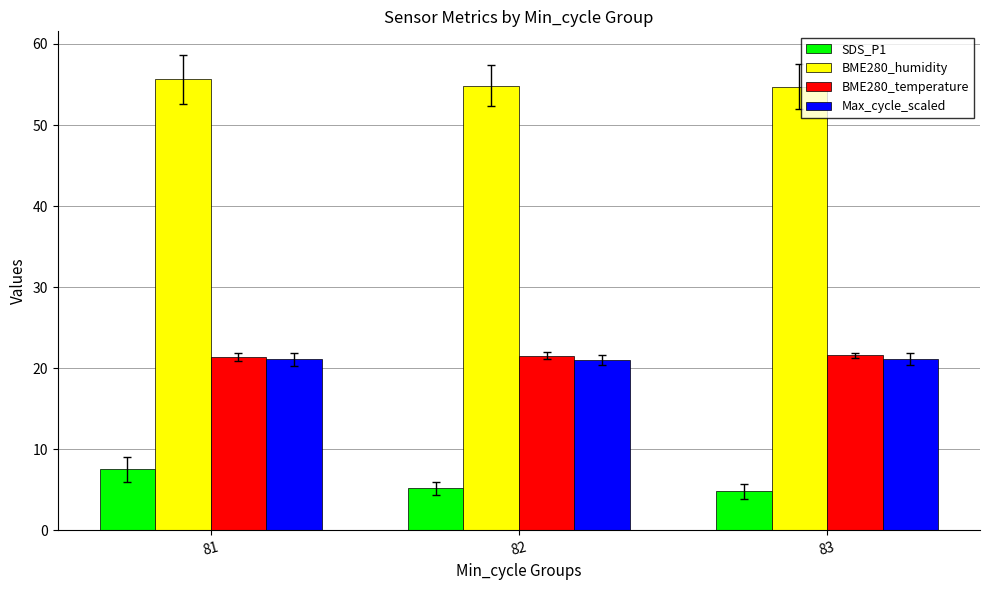

Count the SDS_P1 values in the range 4 to 7.

2